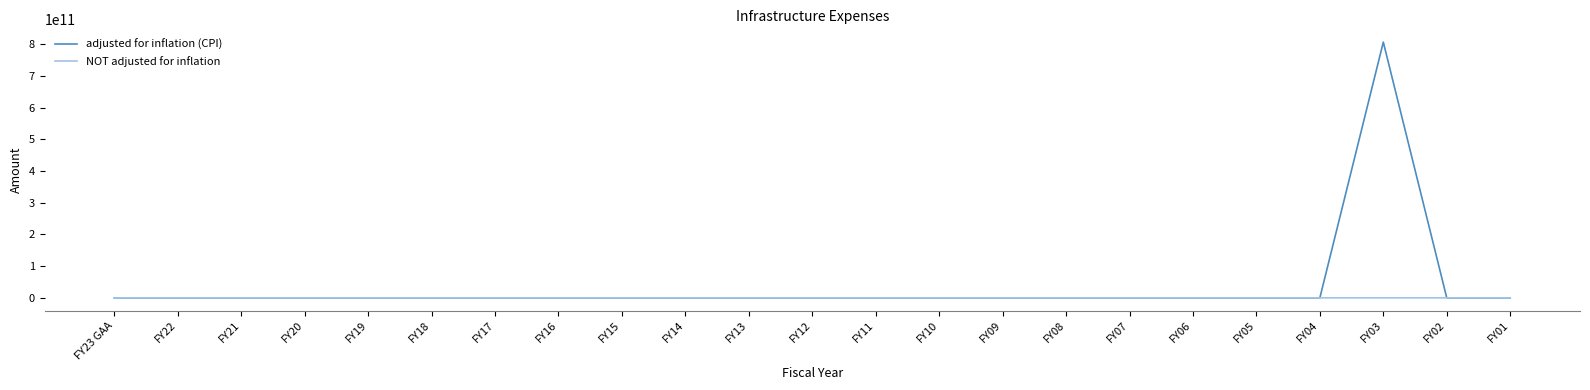

Which series has the widest spread of values?

adjusted for inflation (CPI)